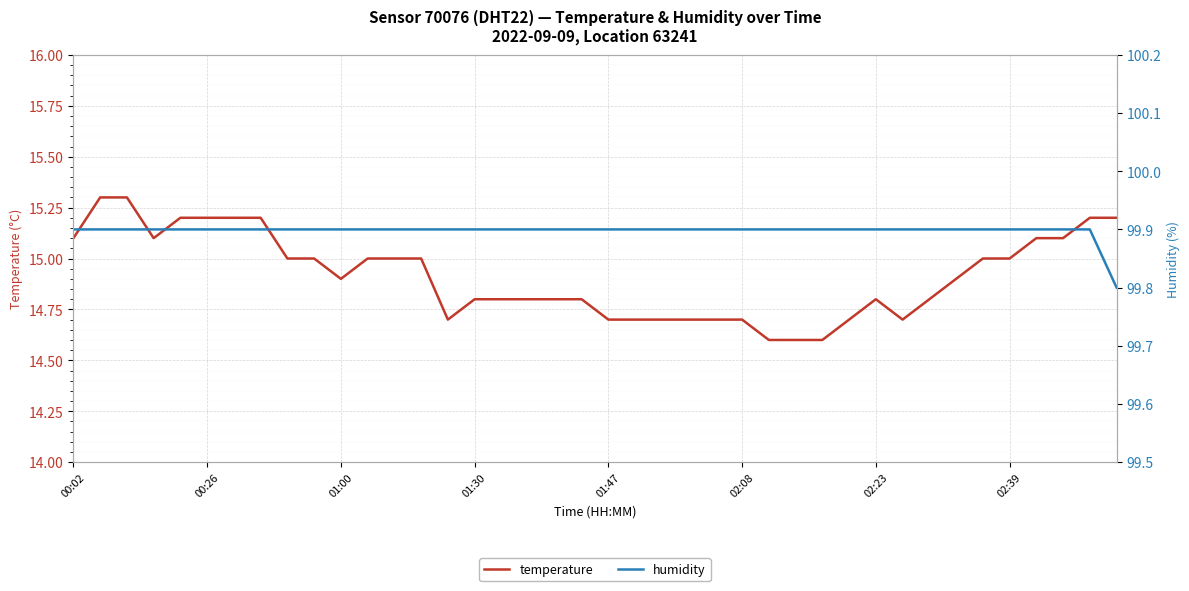

Reading left to right, what are all the values shown in this chart?

temperature: 15.1	15.3	15.3	15.1	15.2	15.2	15.2	15.2	15.0	15.0	14.9	15.0	15.0	15.0	14.7	14.8	14.8	14.8	14.8	14.8	14.7	14.7	14.7	14.7	14.7	14.7	14.6	14.6	14.6	14.7	14.8	14.7	14.8	14.9	15.0	15.0	15.1	15.1	15.2	15.2
humidity: 99.9	99.9	99.9	99.9	99.9	99.9	99.9	99.9	99.9	99.9	99.9	99.9	99.9	99.9	99.9	99.9	99.9	99.9	99.9	99.9	99.9	99.9	99.9	99.9	99.9	99.9	99.9	99.9	99.9	99.9	99.9	99.9	99.9	99.9	99.9	99.9	99.9	99.9	99.9	99.8